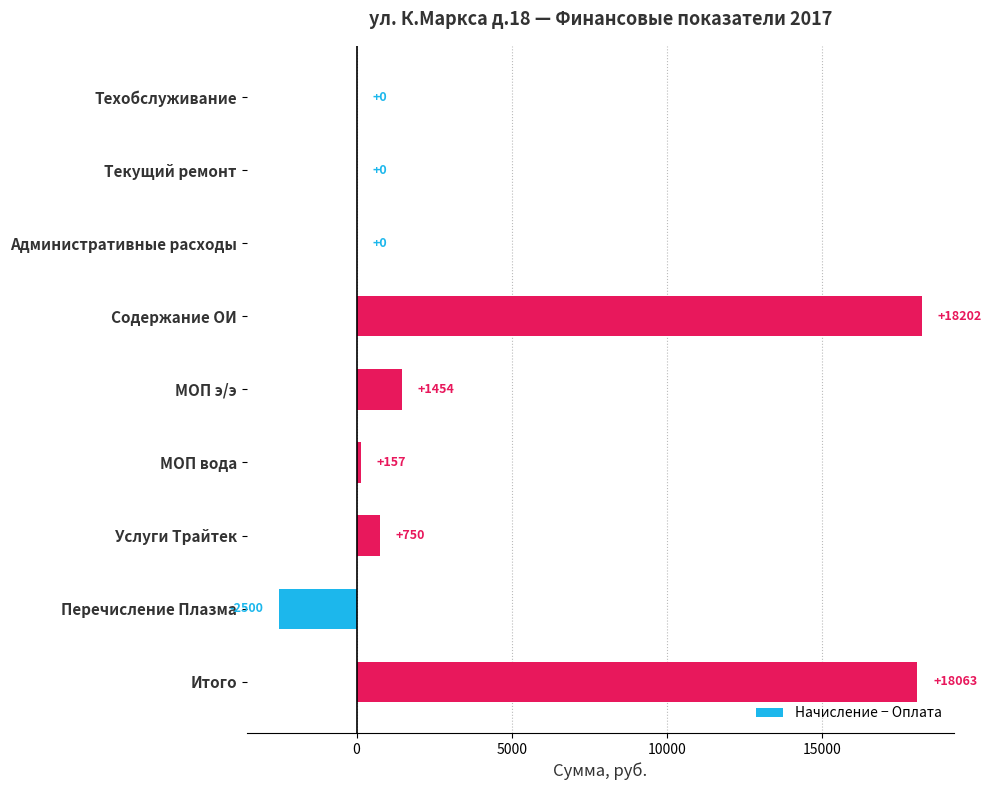

How many series are shown in this chart?

1